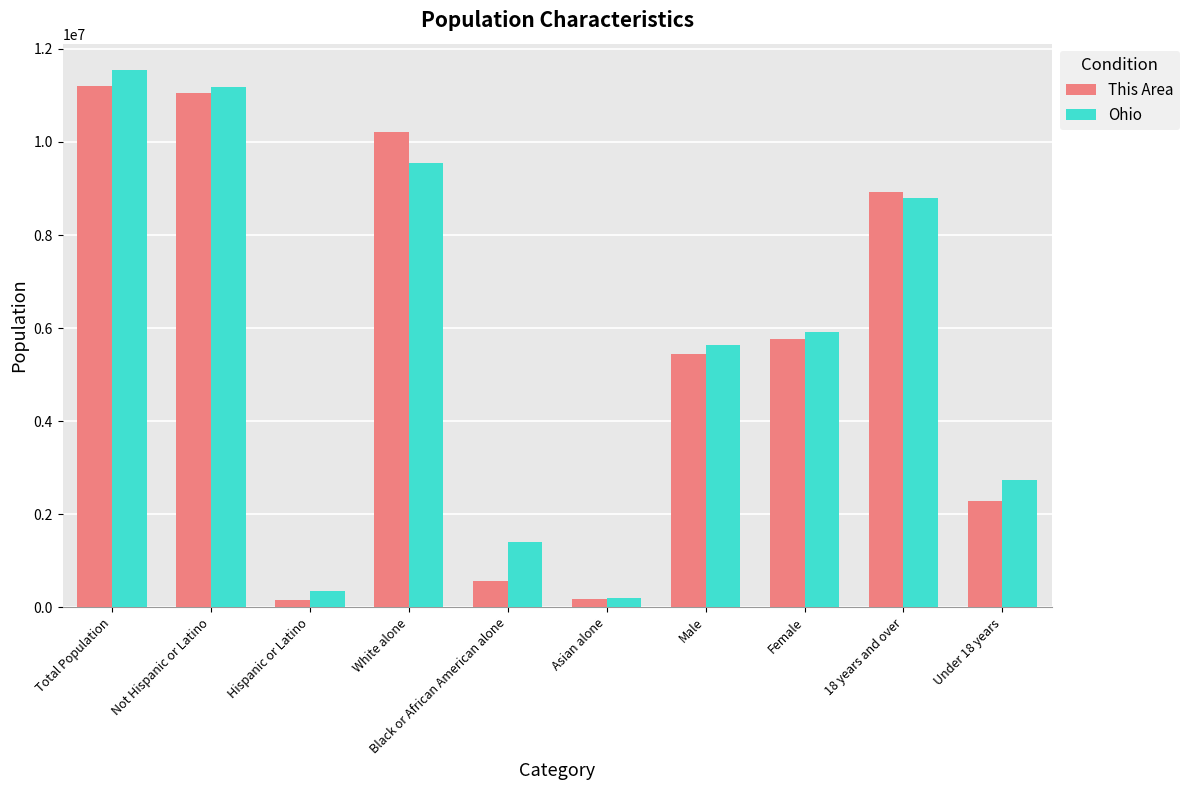

What is the spread (max minus min) of values at Total Population?

322864